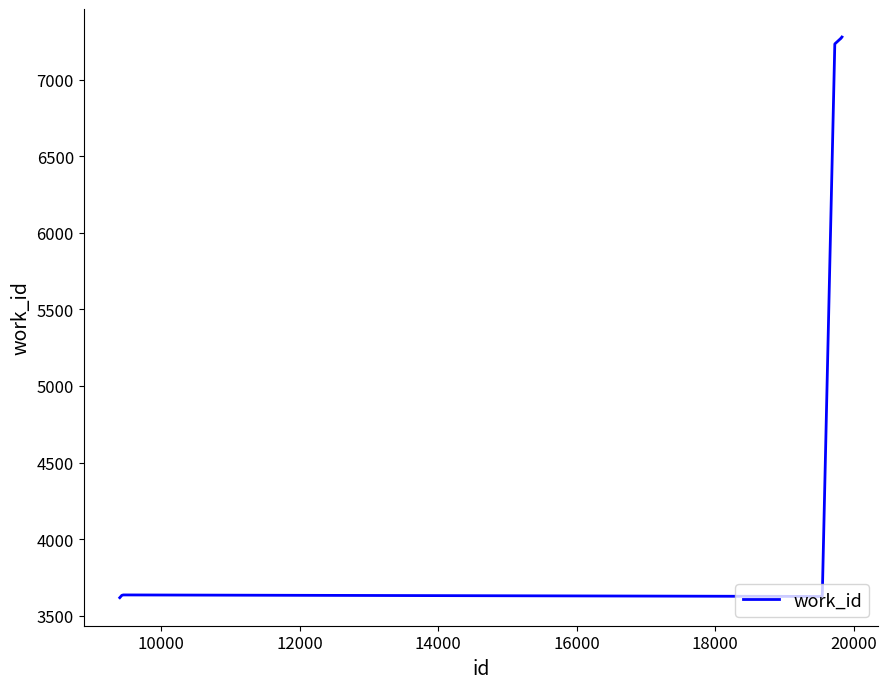

What is the smallest value displayed?

3618